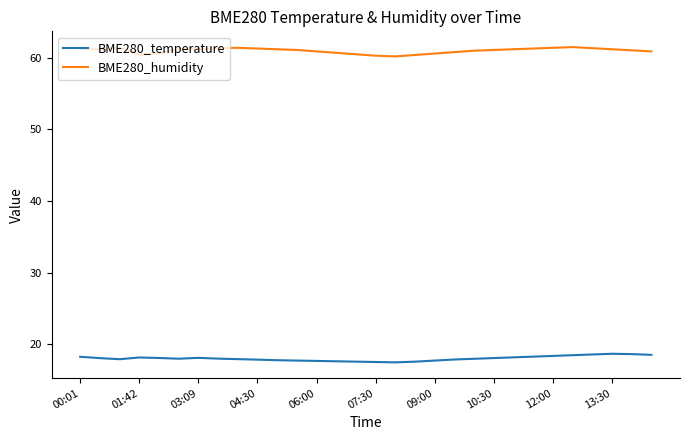

True or false: BME280_humidity and BME280_temperature cross at least once.

False